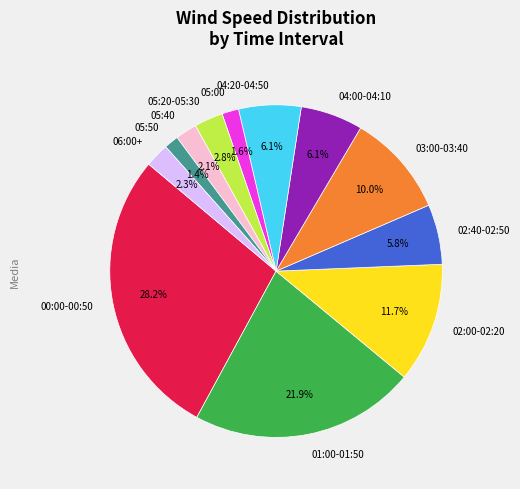

Does any single category account for the majority?

No